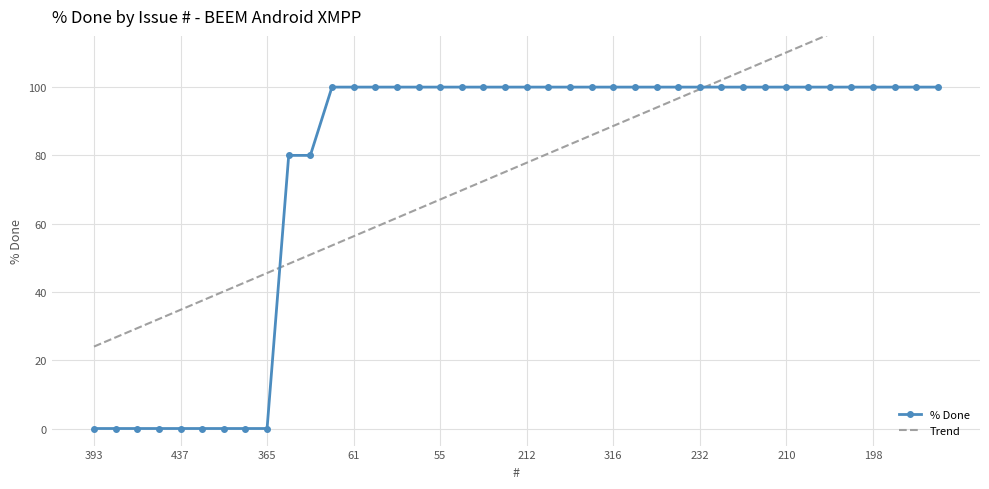

Is it true that % Done equals 131 at 61?

False